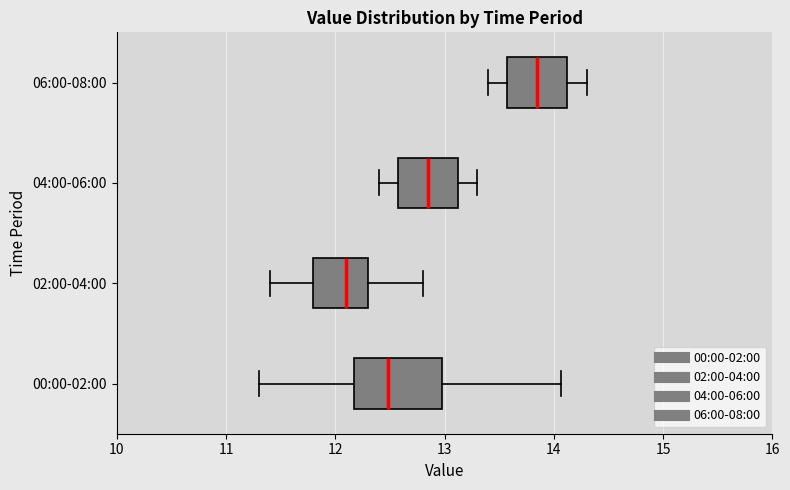

Reading bottom to top, transcribe this box plot: for each box, give where its median line is, the range the box spans, and where its two whiskers end, as read against the x-axis. The values are not printed on the chart, so give them approximately, as read against the axis.

00:00-02:00: median 12.5, box 12.2 to 13.0, whiskers 11.3 to 14.1
02:00-04:00: median 12.1, box 11.8 to 12.3, whiskers 11.4 to 12.8
04:00-06:00: median 12.9, box 12.6 to 13.1, whiskers 12.4 to 13.3
06:00-08:00: median 13.9, box 13.6 to 14.1, whiskers 13.4 to 14.3